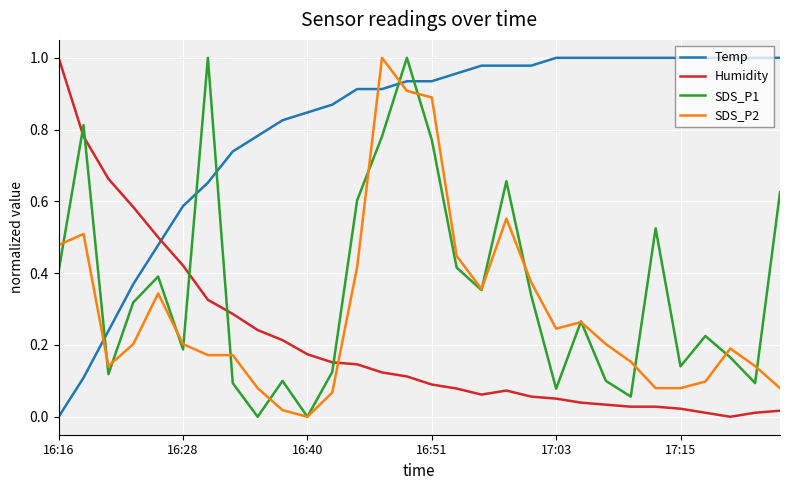

After their last crossing, which series has the higher values: Humidity or SDS_P2?

SDS_P2